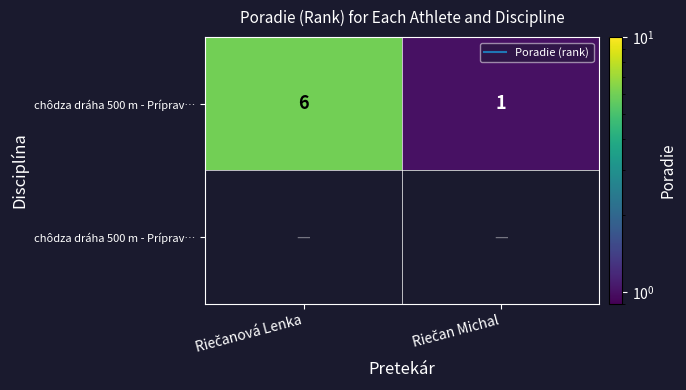

At which category does the chart reach its minimum across all series?

Riečan Michal